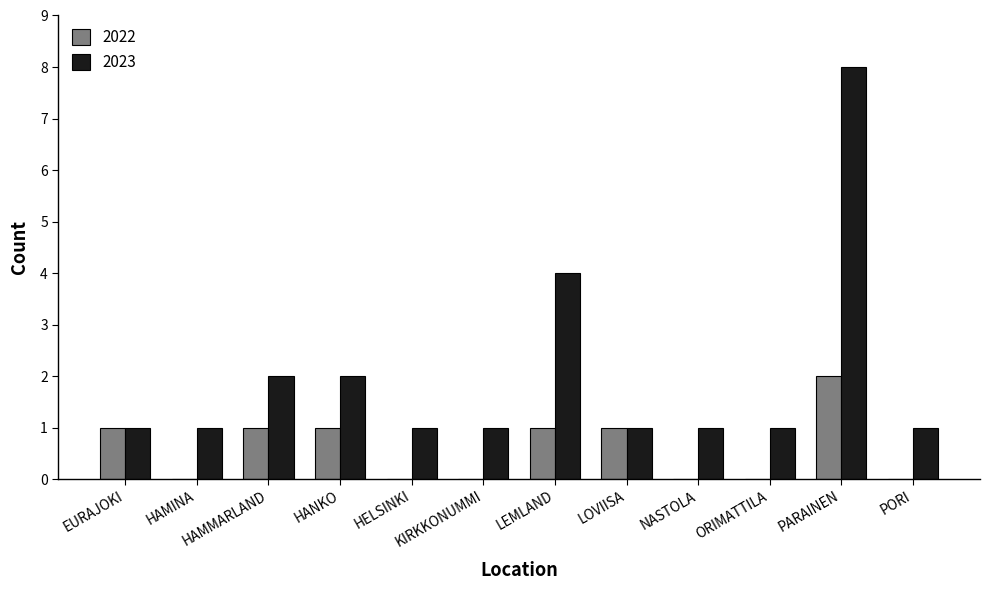

What is the sum of all 2022 values?

7